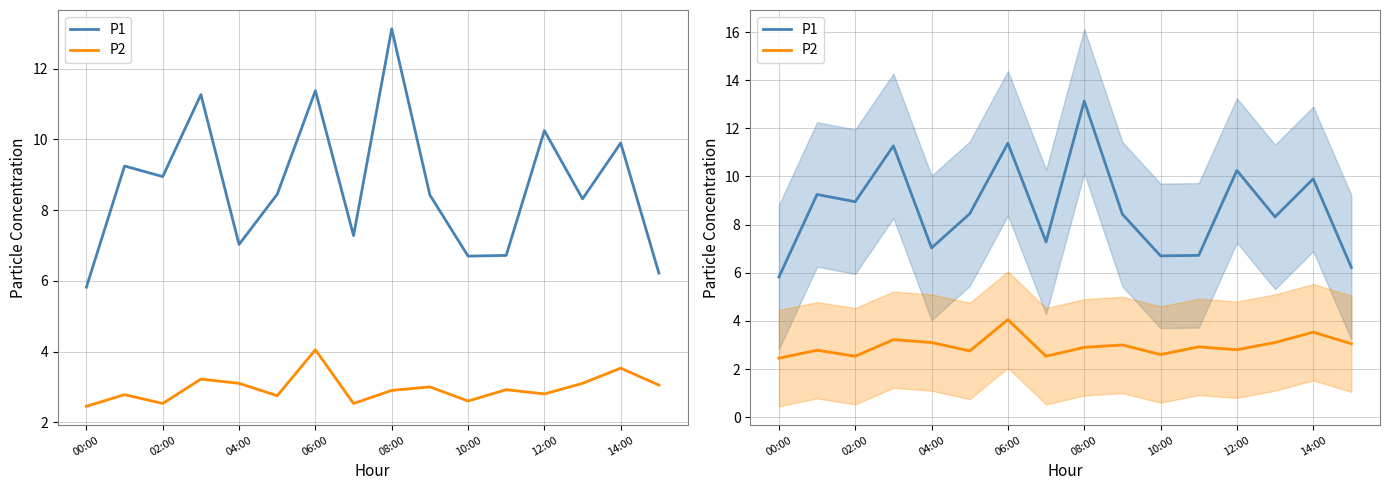

Which category has the highest value across all series?

08:00